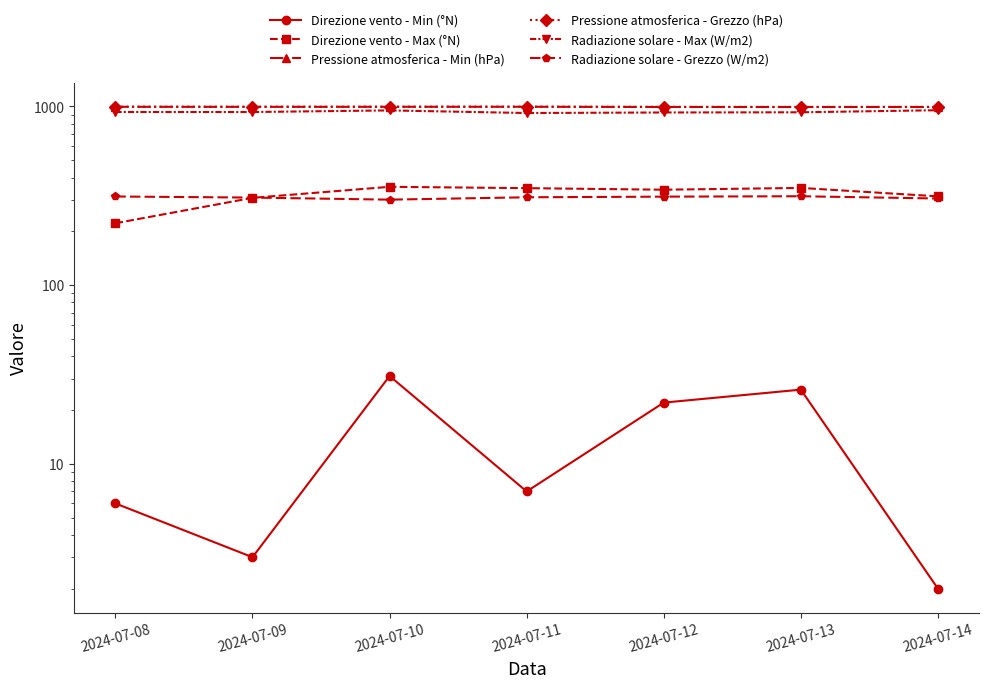

Which series has the widest spread of values?

Direzione vento - Max (°N)